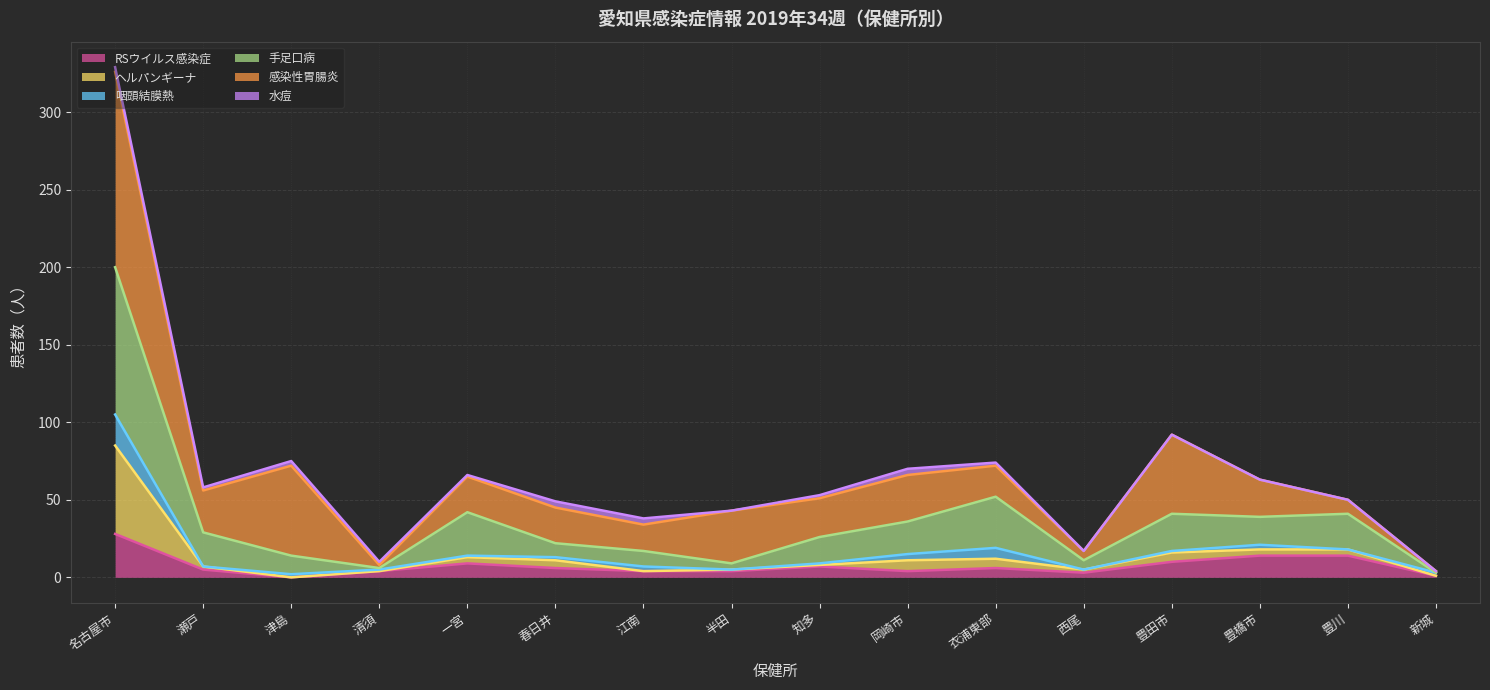

What value does the ヘルパンギーナ series have at 半田, to the nearest 5?

5